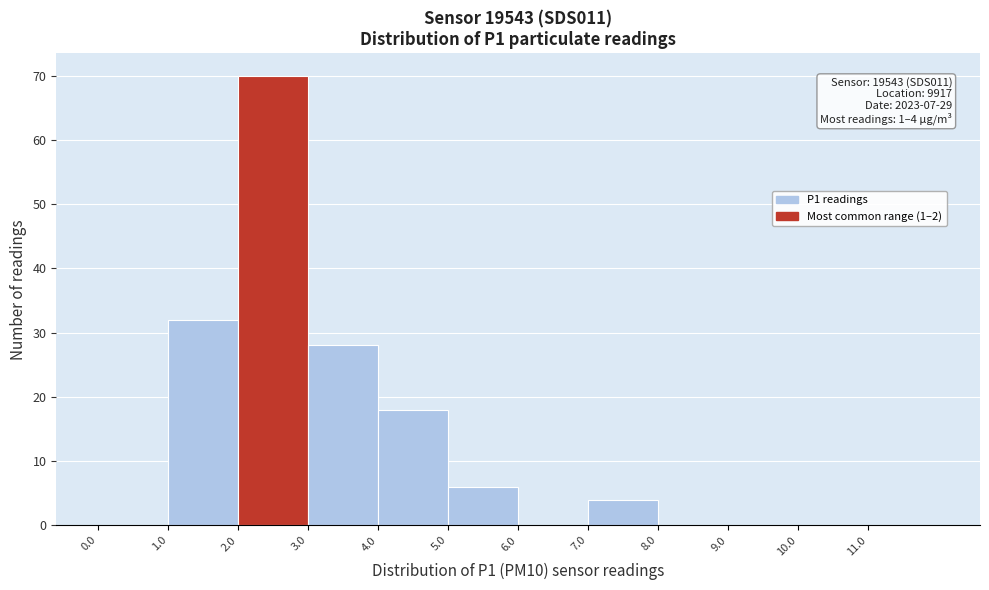

Over which range of the x-axis is the bar tallest?

2 to 3